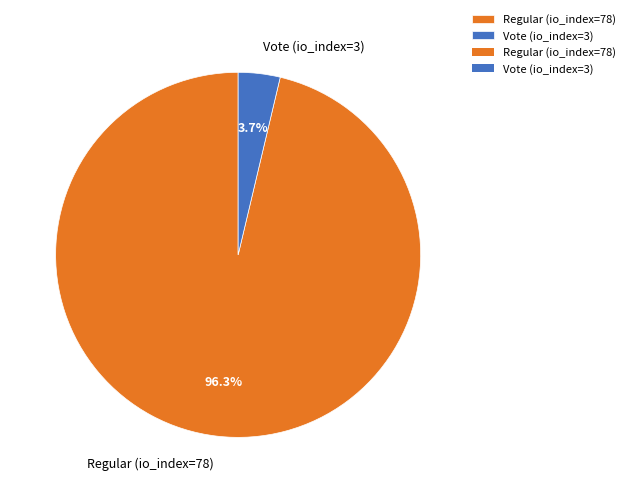

To the nearest percent, what is the combined percentage of Regular (io_index=78) and Vote (io_index=3)?

100%